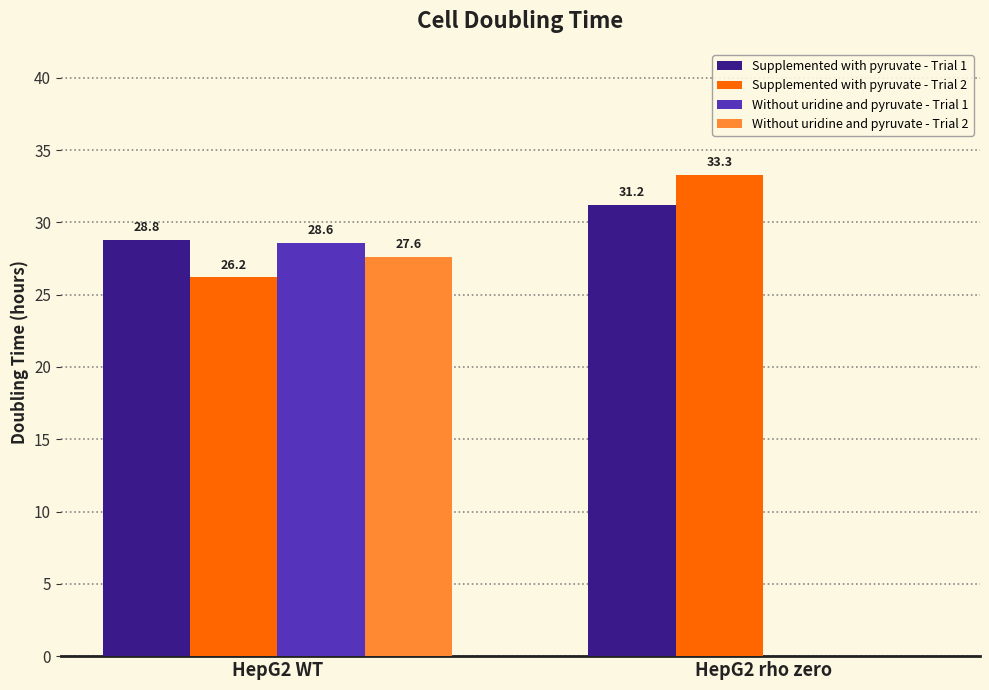

The Without uridine and pyruvate - Trial 1 series shows 39.3 at HepG2 WT. True or false?

False